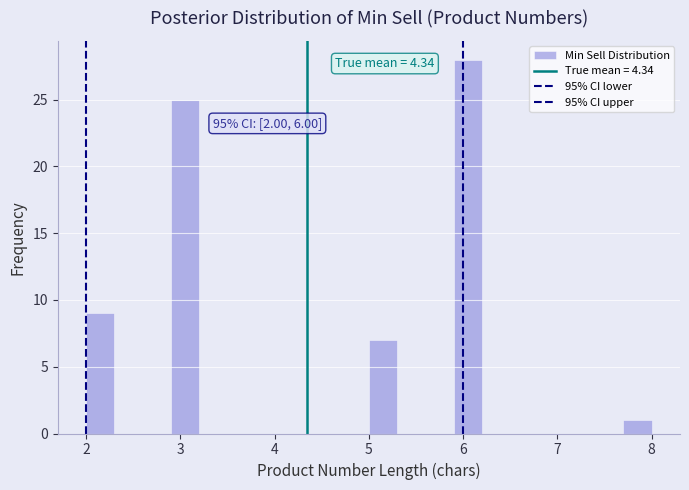

Around what value on the x-axis is the tallest bar? Give the approximate position of its centre, as read against the axis.

6.1